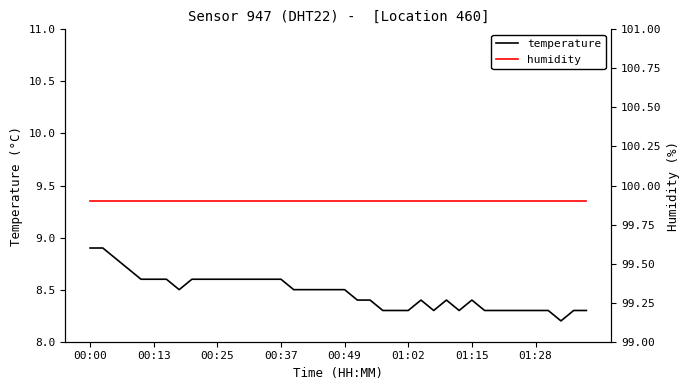

True or false: humidity and temperature cross at least once.

False